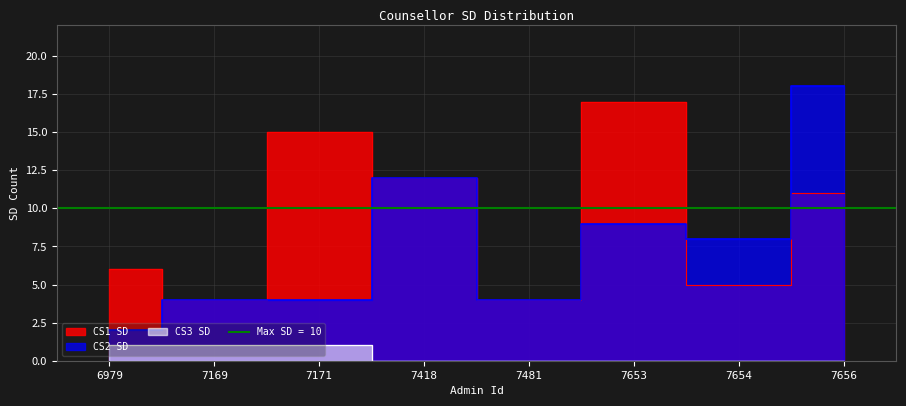

Between 6979 and 7653, which is larger?

7653